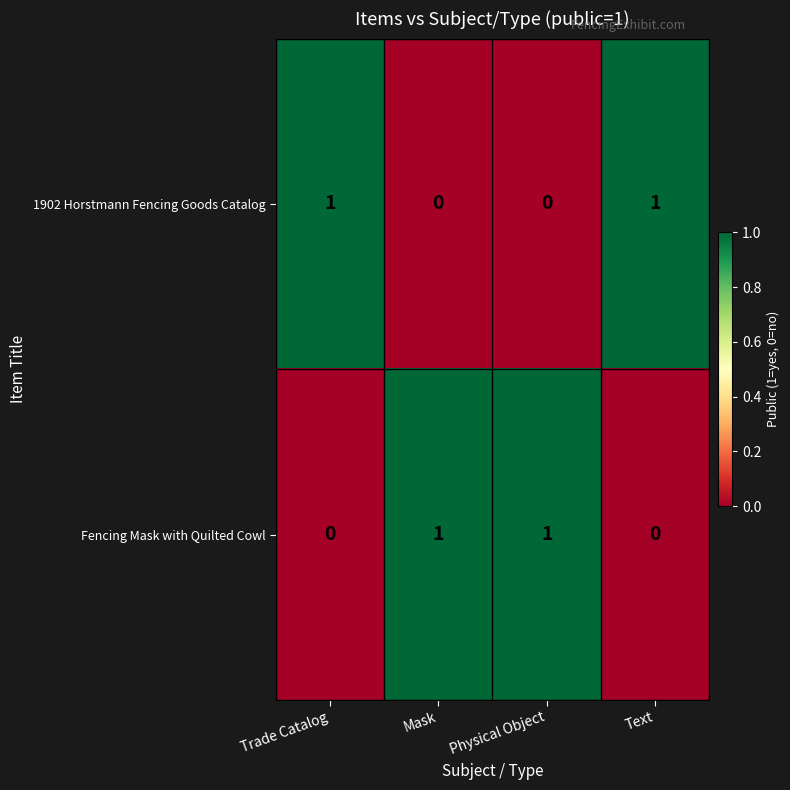

The Fencing Mask with Quilted Cowl series shows -1 at Text. True or false?

False